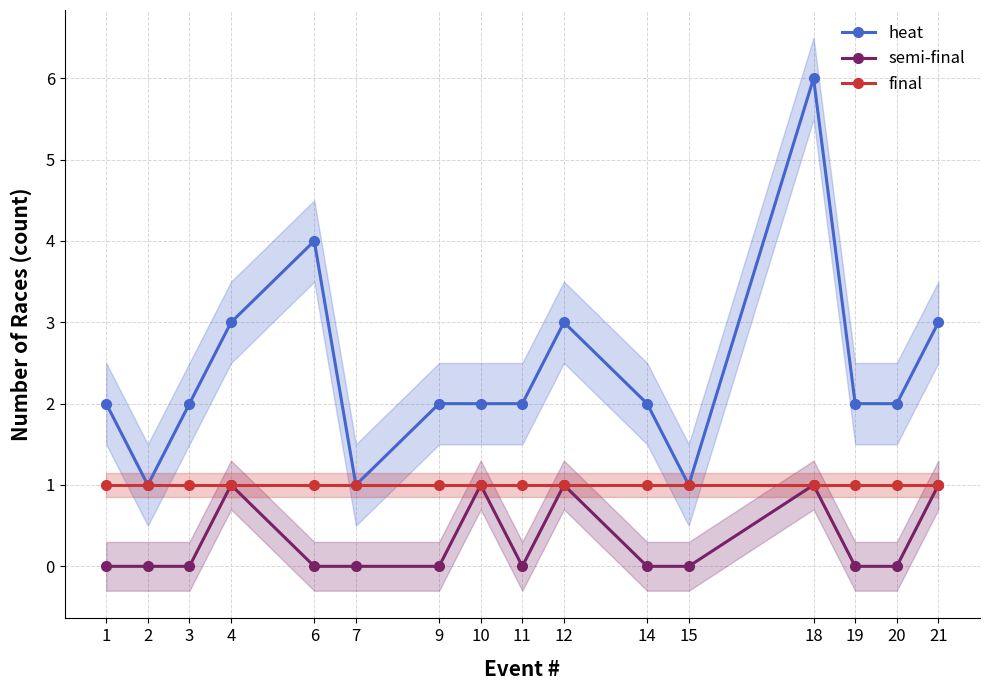

What is the value of the heat point at the 5th from the left?

4